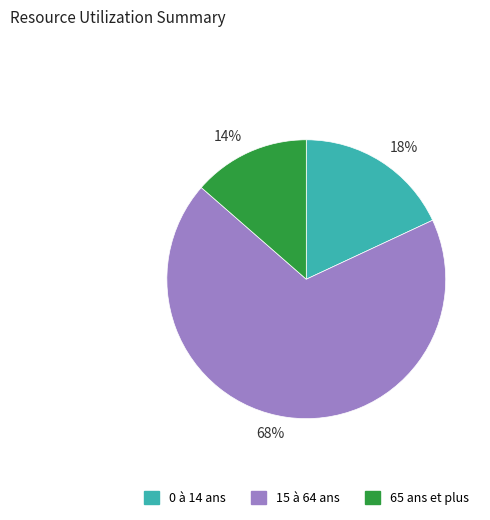

The 68% slice represents 74% of the pie. True or false?

False